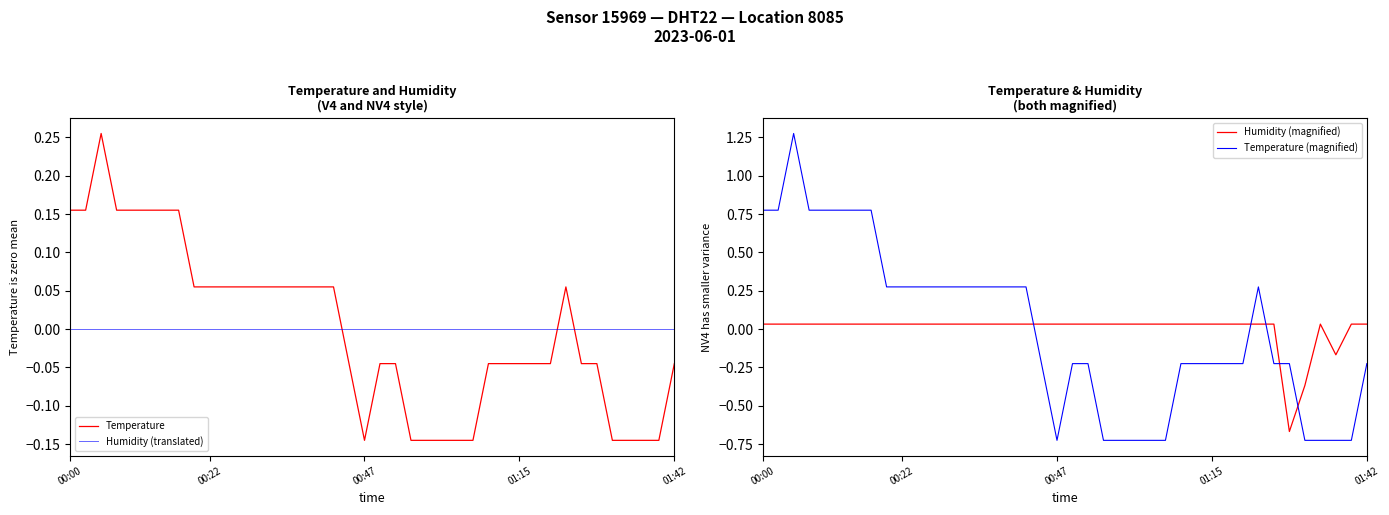

How many series are shown in this chart?

4